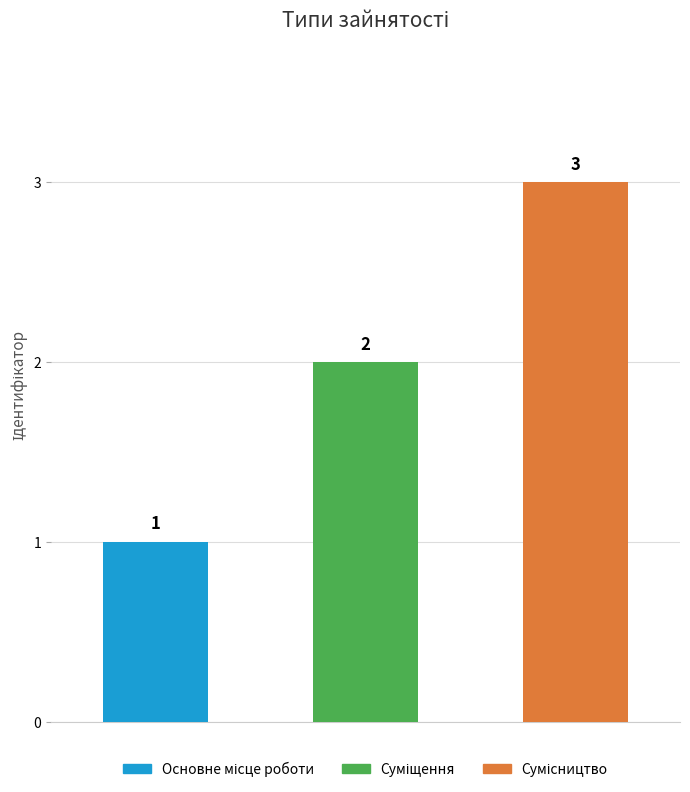

The value at Суміщення is 2. True or false?

True